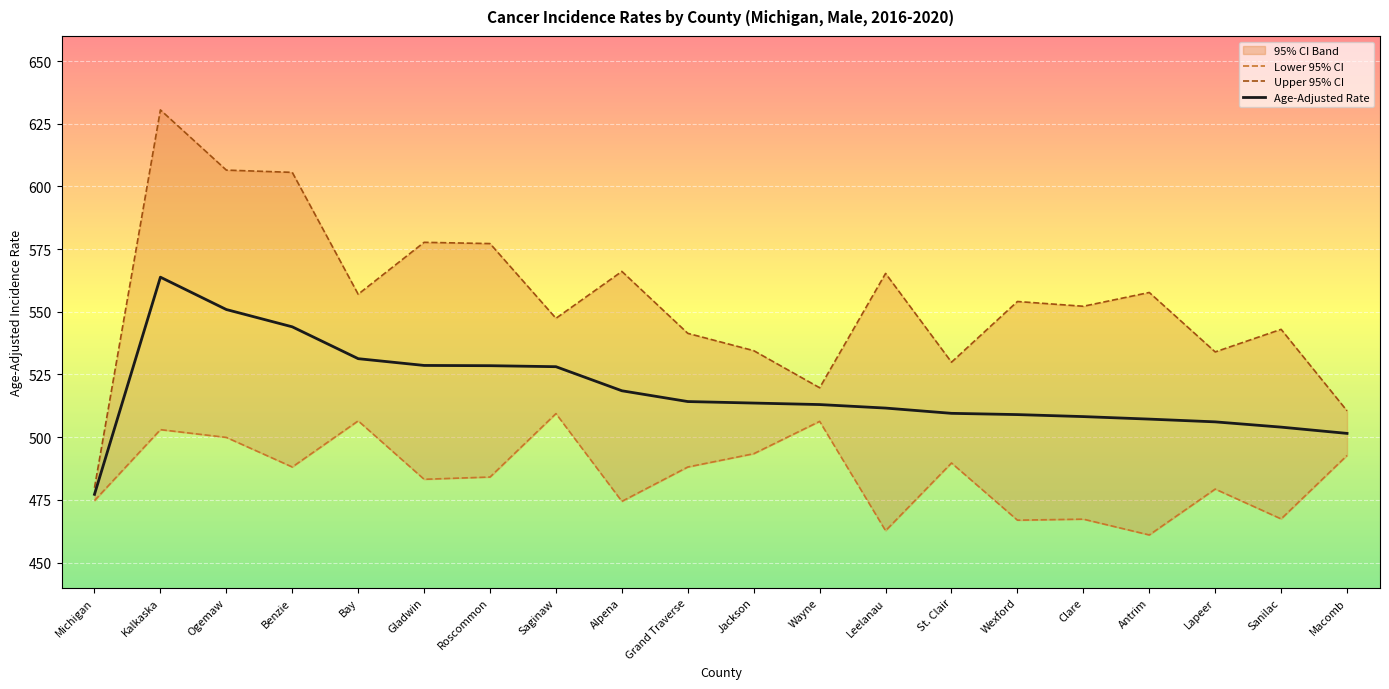

What is the sum of the Upper 95% CI values at Bay and Ogemaw?

1163.5